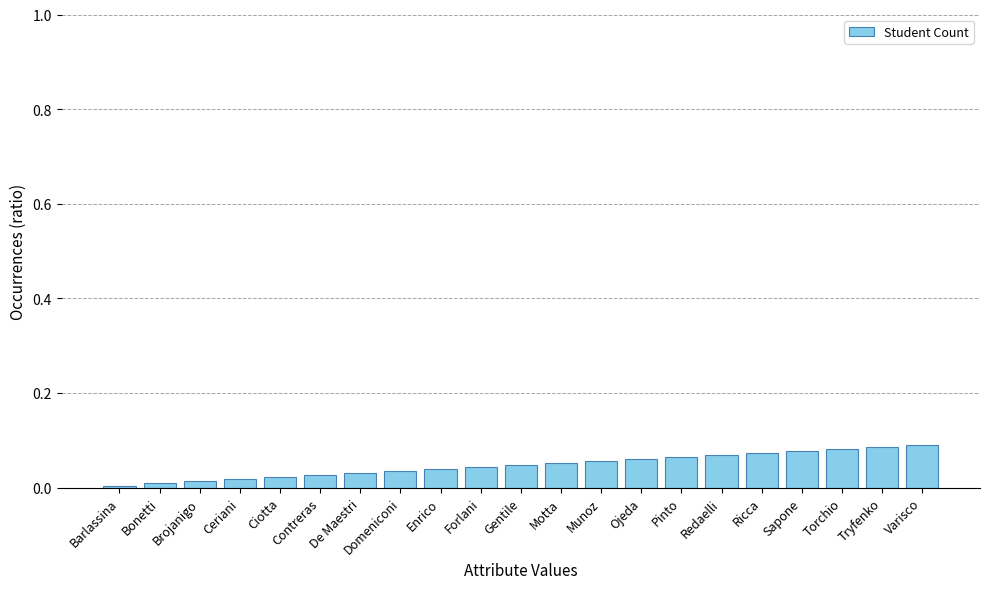

Is it true that the value at Redaelli is 0.1?

True